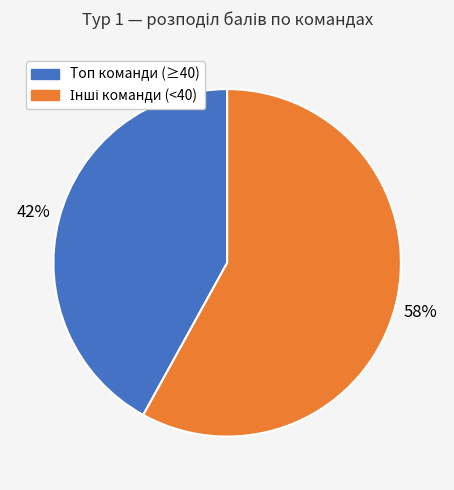

To the nearest percent, what is the difference between the largest and smallest slice percentages?

16%